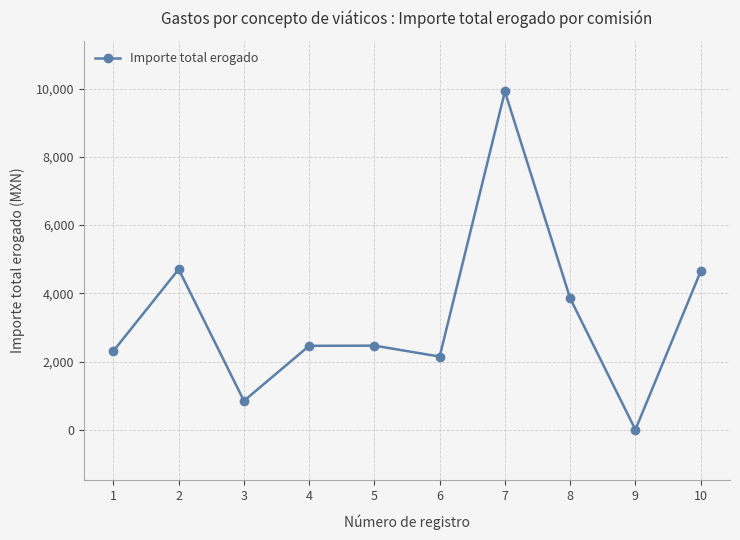

Approximately how many times larger is the value at 4 compared to 2?

0.5